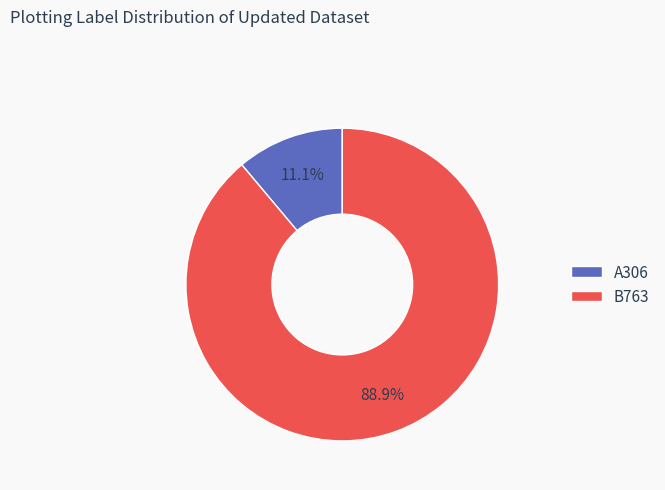

How much of the chart is everything except A306?

88.9%